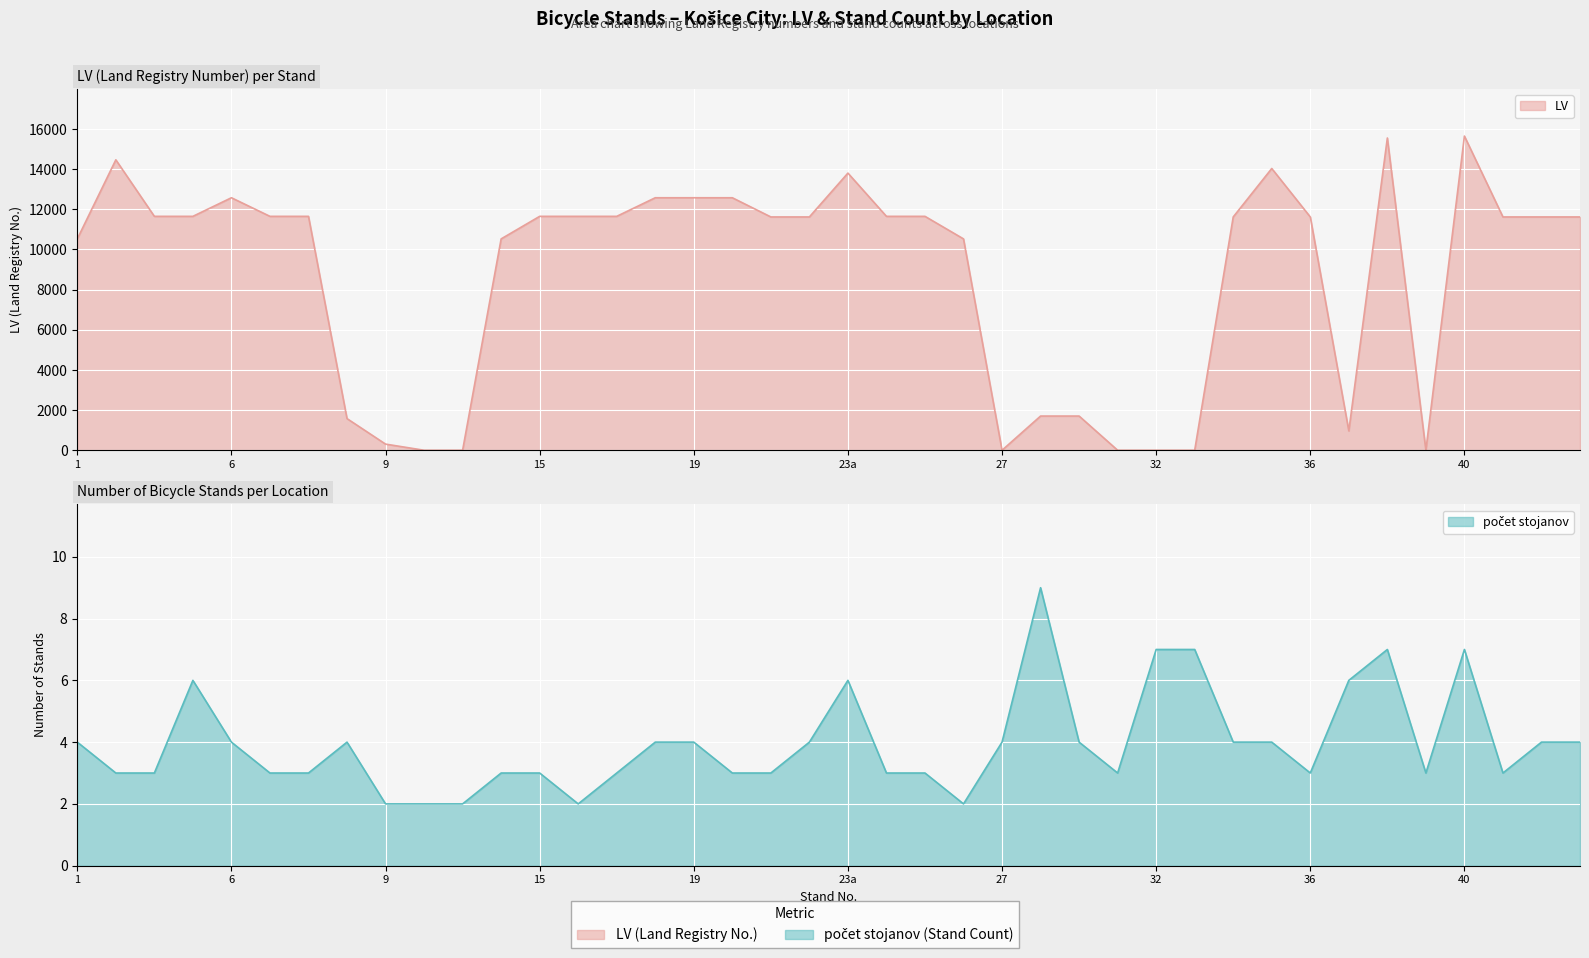

Rank the series by their average value, from highest to lowest.

LV, počet stojanov